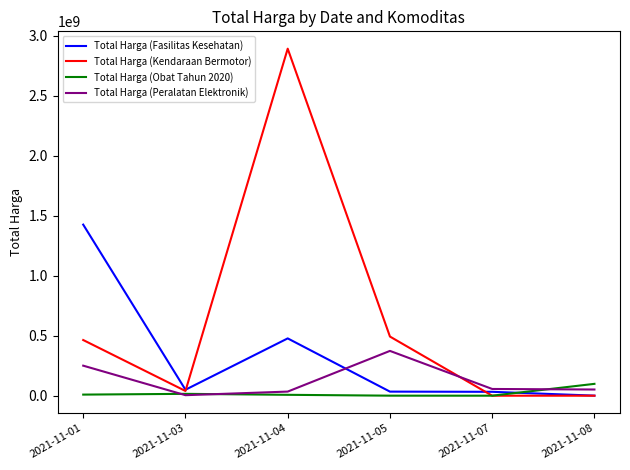

Is it true that Total Harga (Kendaraan Bermotor) equals 39440000 at 2021-11-03?

True